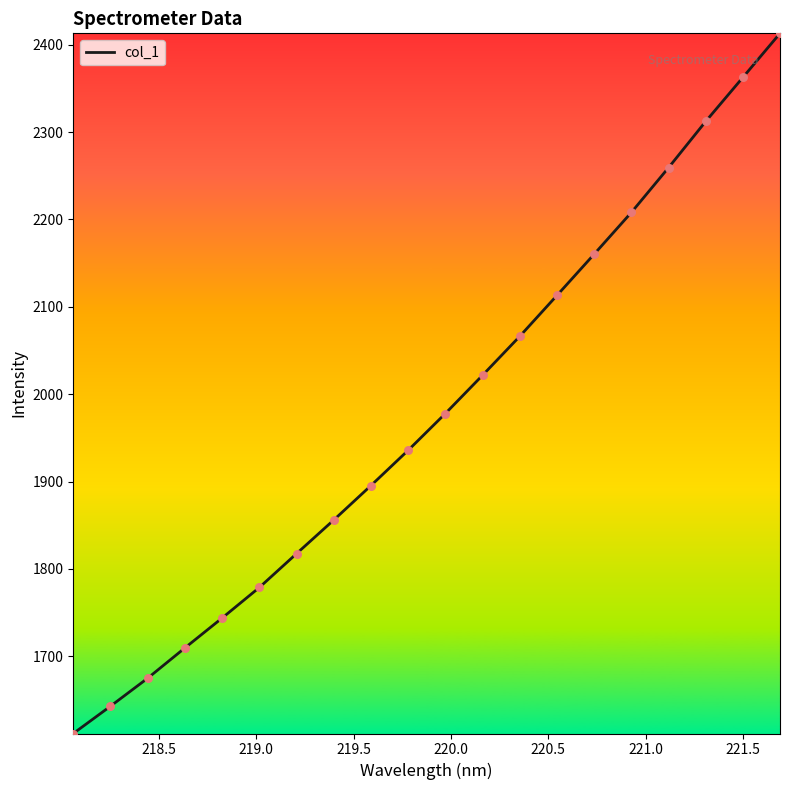

What is the smallest value displayed?

1611.7